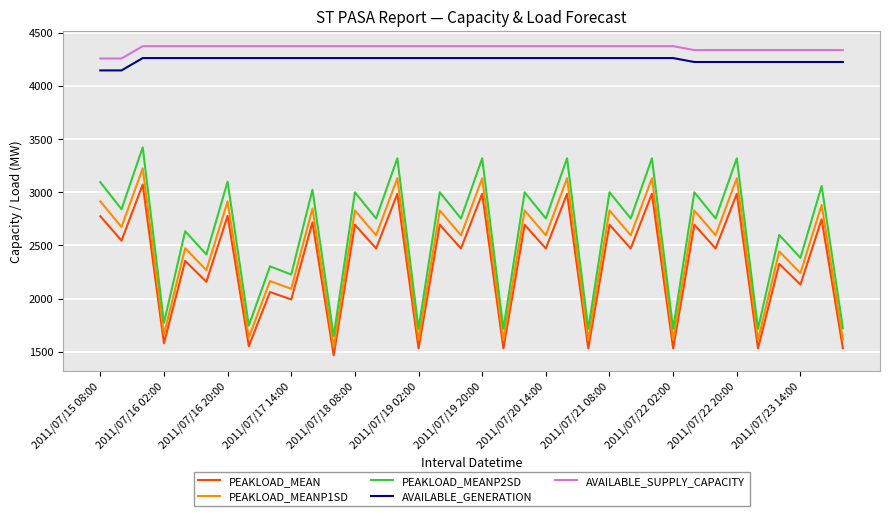

Which series has the largest total across all categories?

AVAILABLE_SUPPLY_CAPACITY